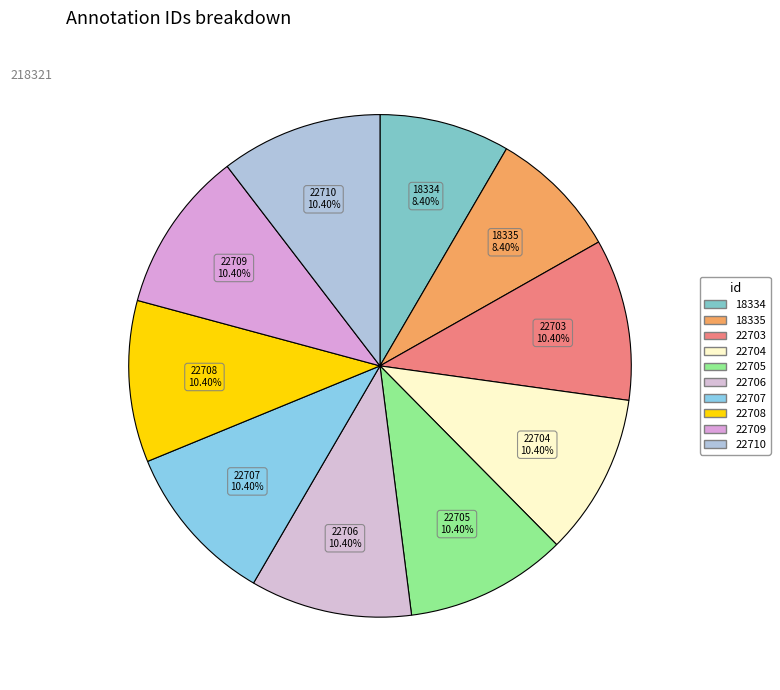

Is there any slice that represents more than half of the pie?

No